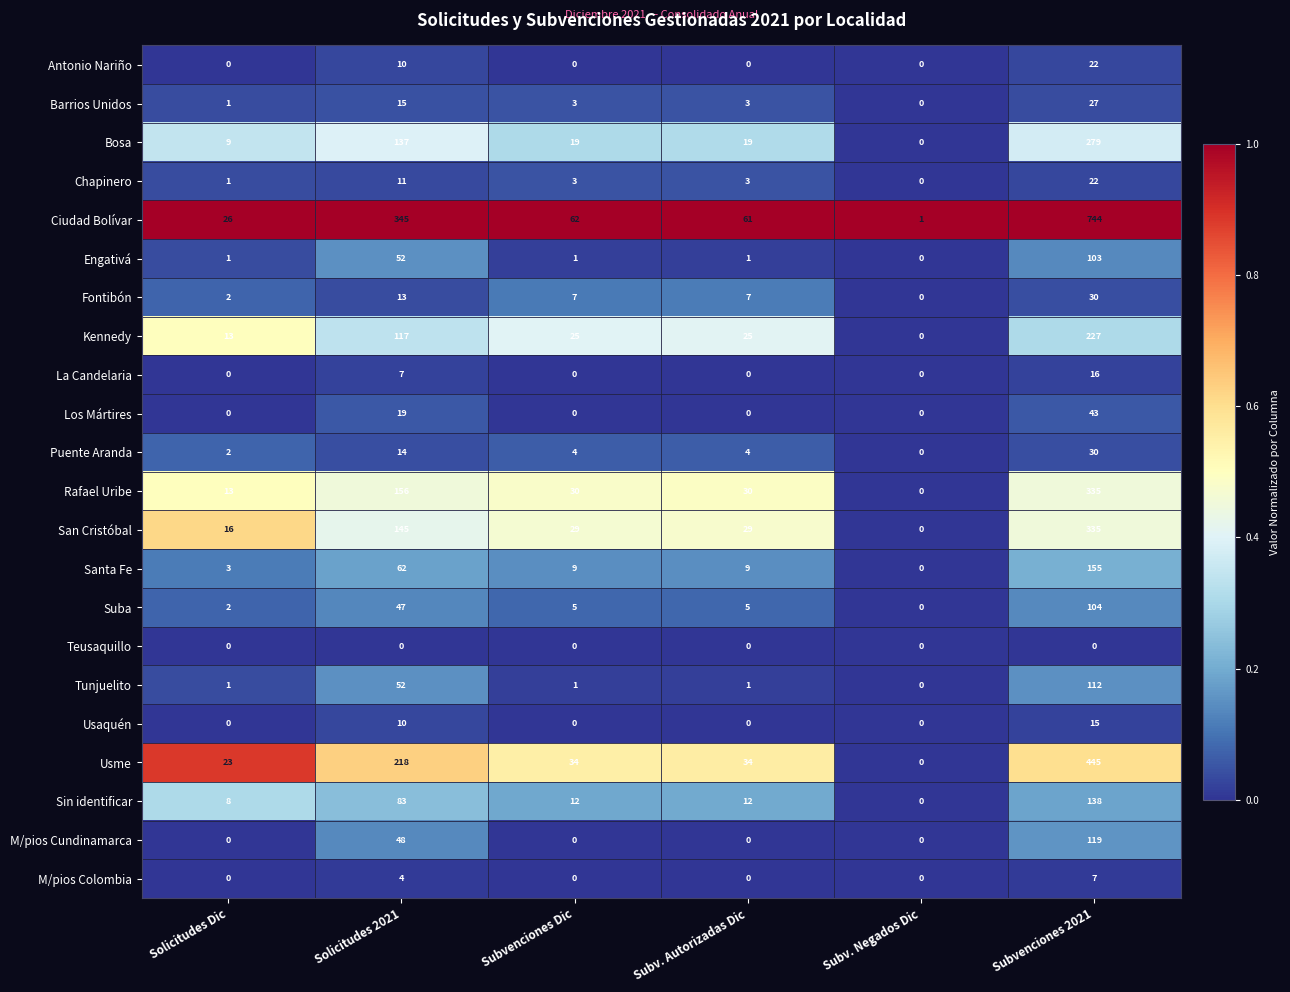

Which series changed the most between Solicitudes Dic and Solicitudes 2021?

Ciudad Bolívar